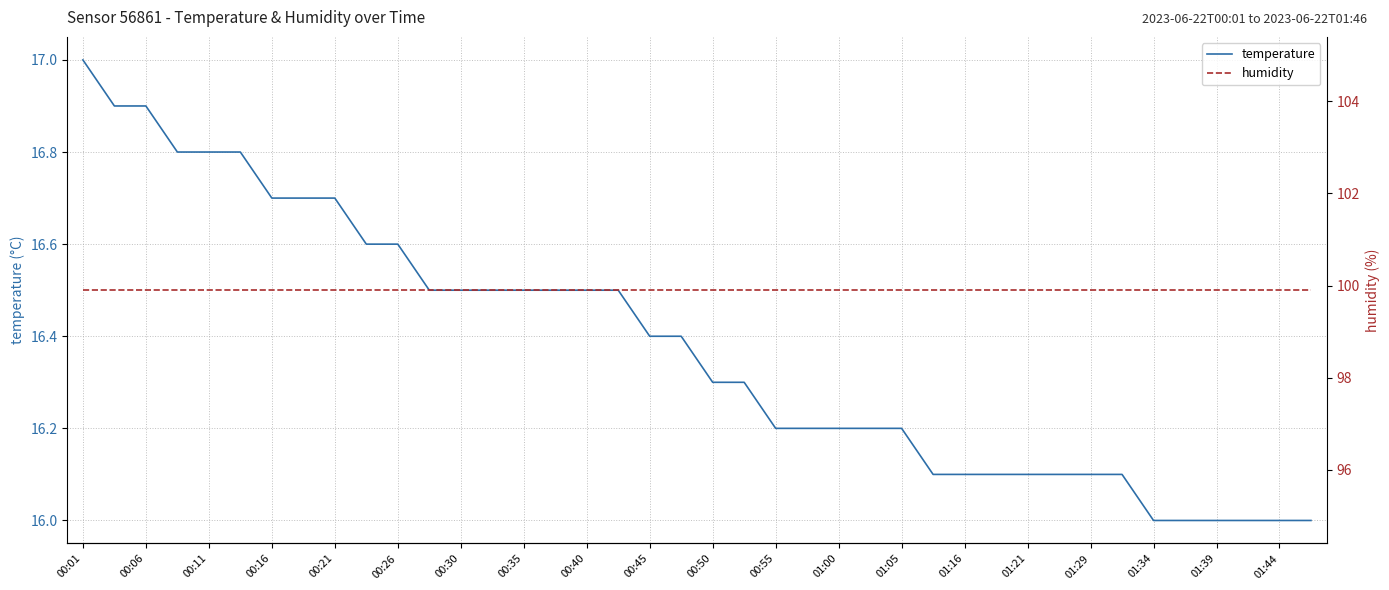

What is the average value of the temperature series?

16.4